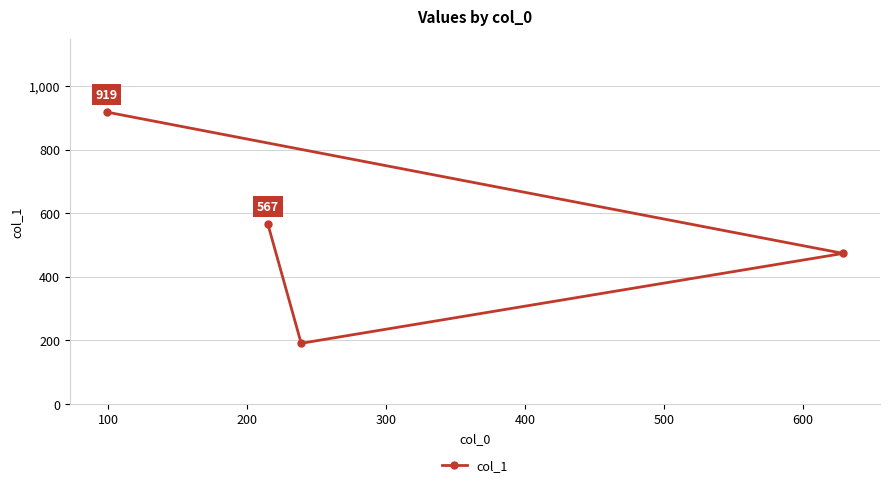

What is the average value?

538